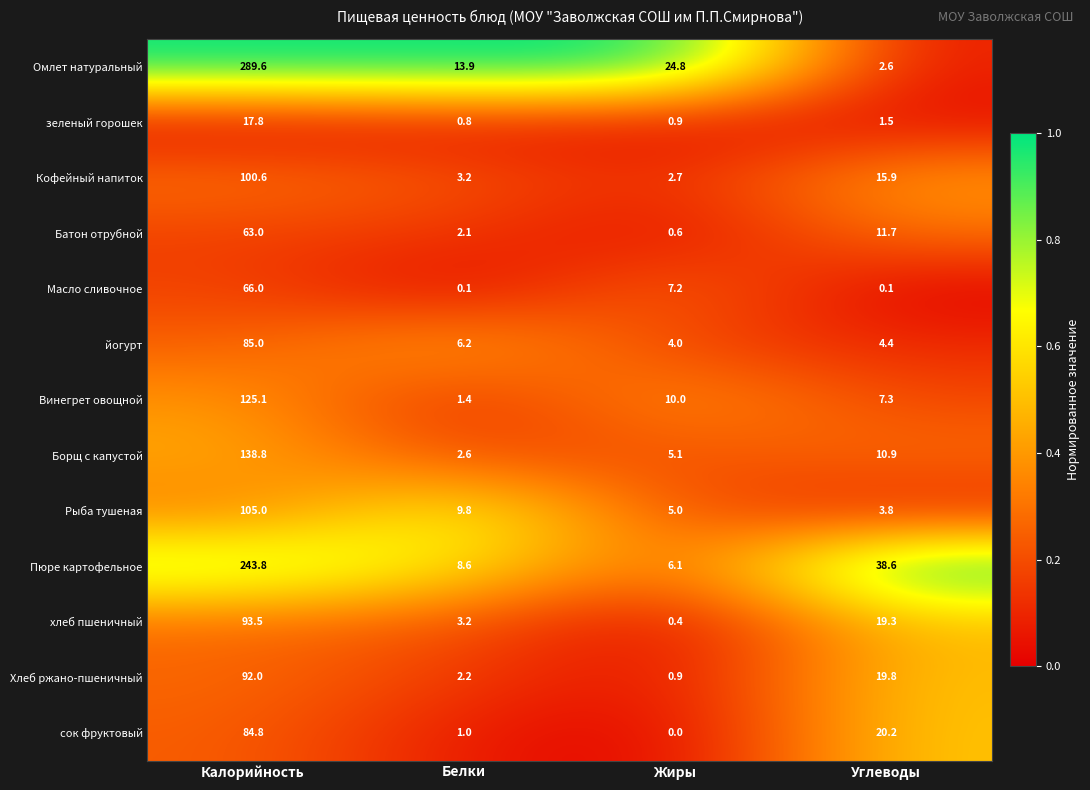

What is the average value of the Батон отрубной series?

19.4